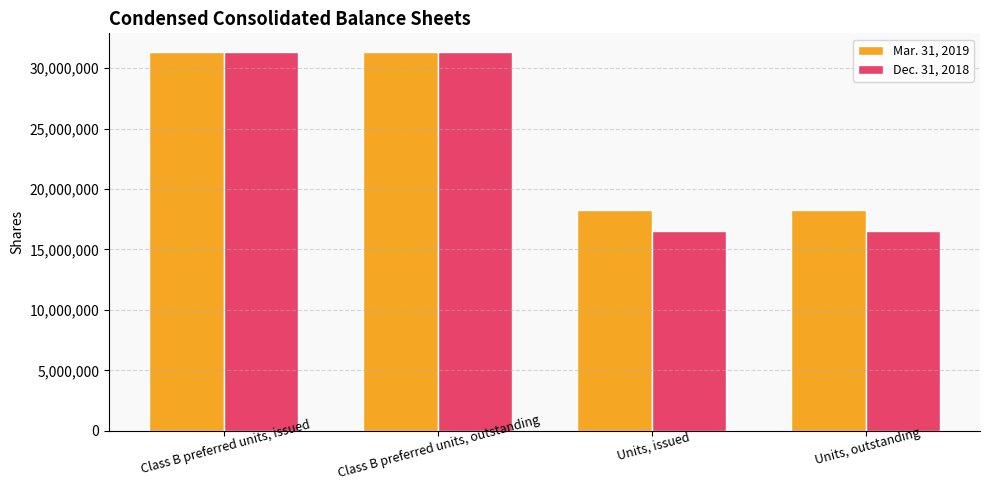

List the series in order of their overall mean, lowest first.

Dec. 31, 2018, Mar. 31, 2019